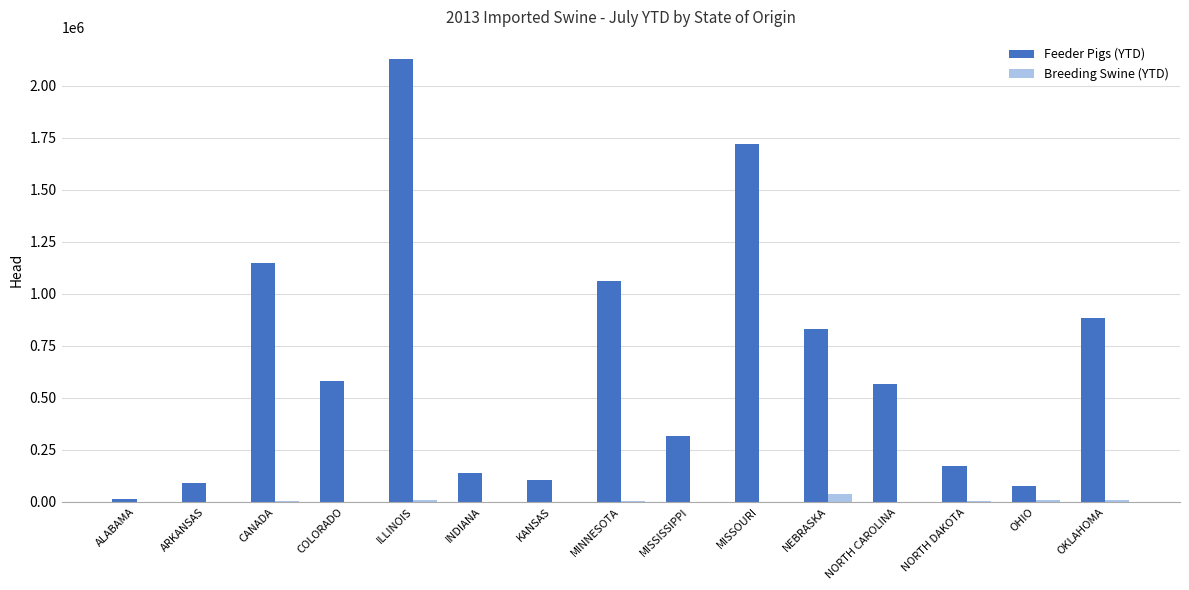

Which category has the highest value in the Feeder Pigs (YTD) series?

ILLINOIS